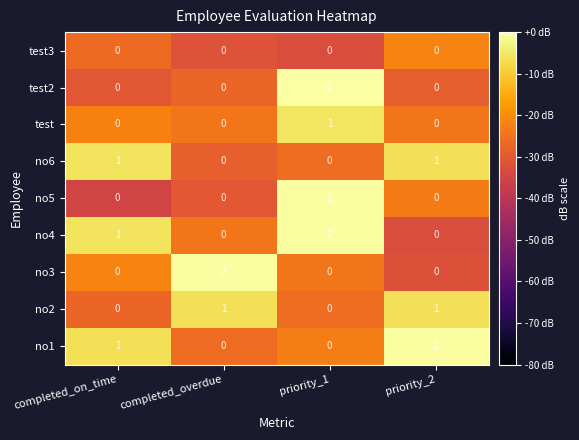

What is the difference between the highest and lowest values at priority_2?

32.4